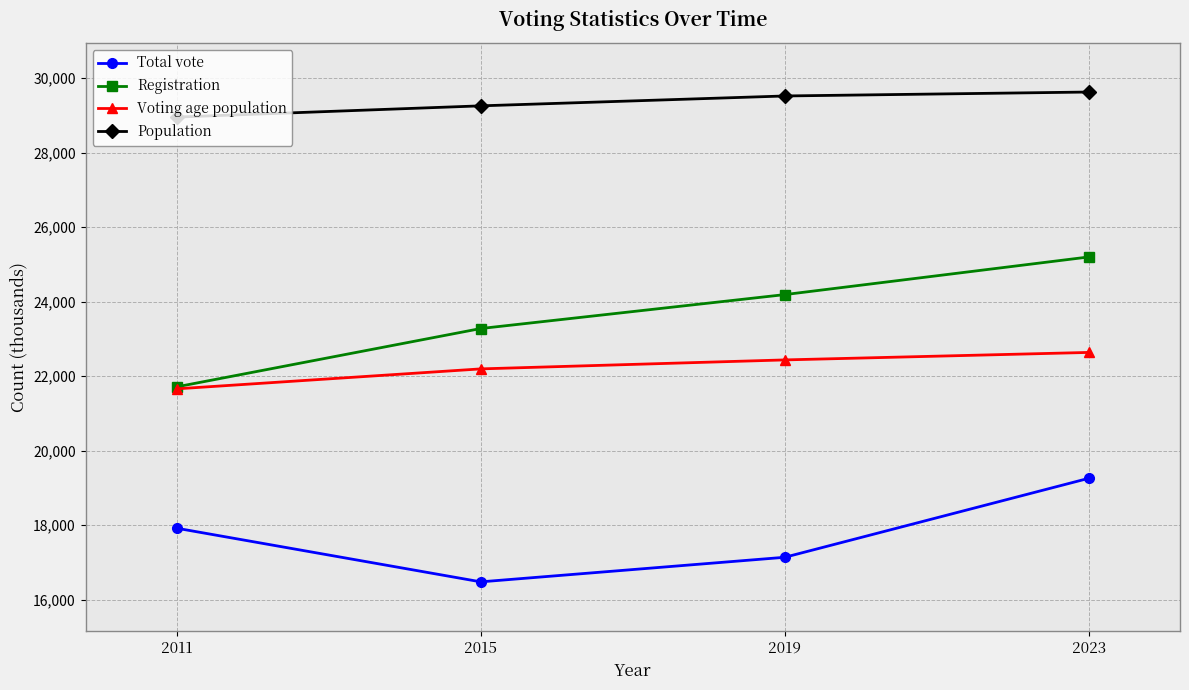

What is the difference between the maximum and minimum values in the Total vote series?

2781